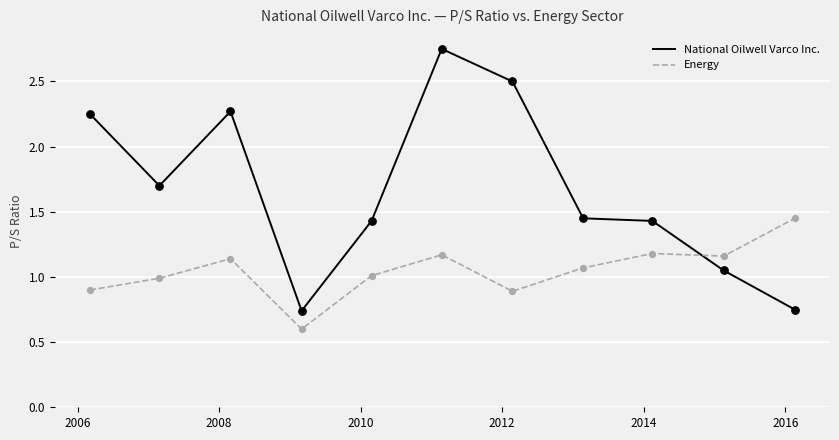

Which series has the widest spread of values?

National Oilwell Varco Inc.